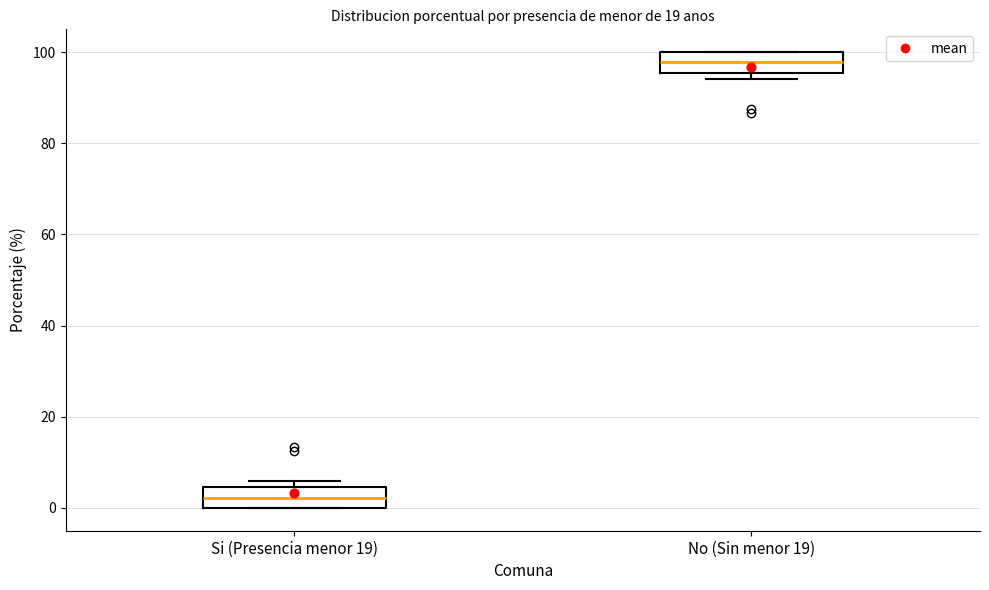

Which box has the highest median line?

No (Sin menor 19)